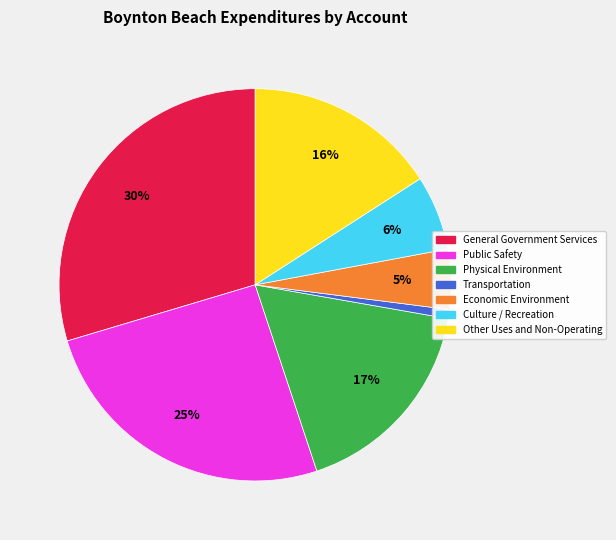

Rank the categories by value from highest to lowest.

General Government Services, Public Safety, Physical Environment, Other Uses and Non-Operating, Culture / Recreation, Economic Environment, Transportation